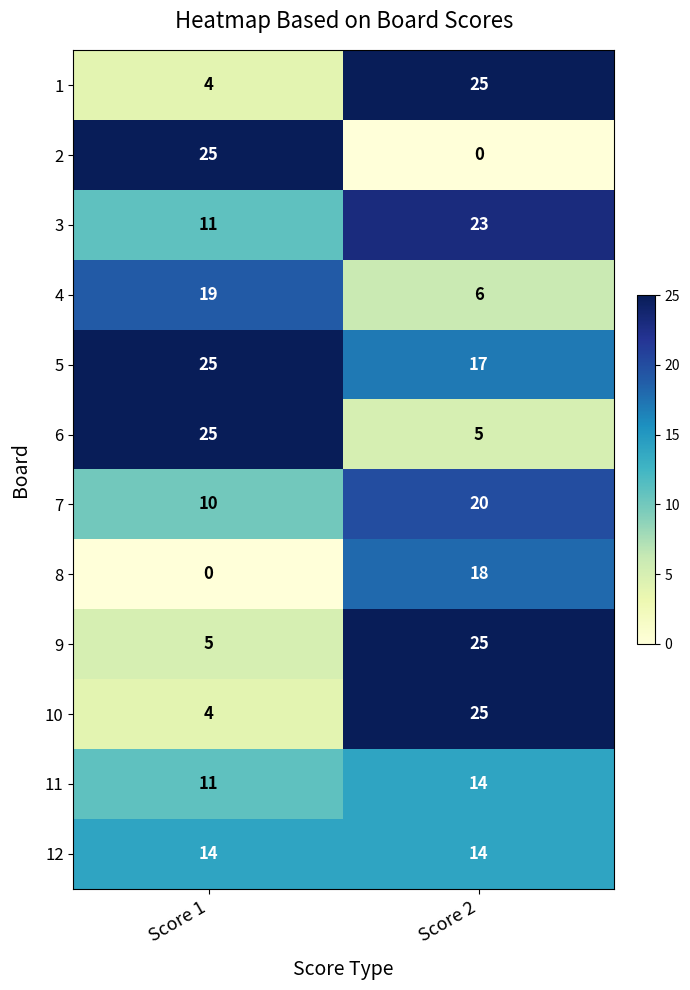

What is the sum of all 8 values?

18